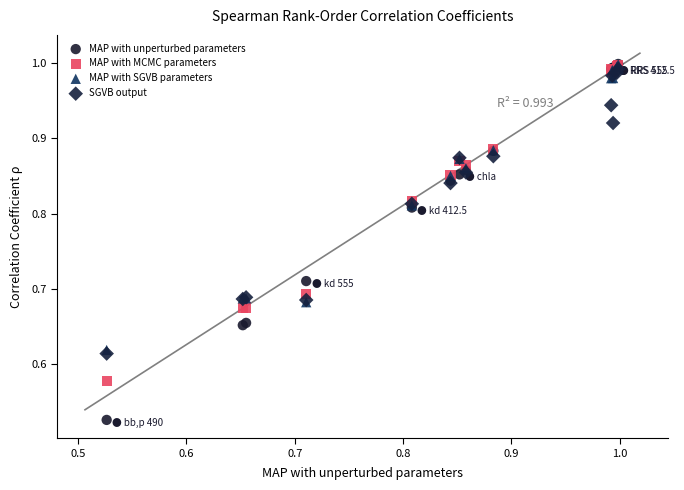

What are all the series names shown in the legend?

MAP with unperturbed parameters, MAP with MCMC parameters, MAP with SGVB parameters, SGVB output